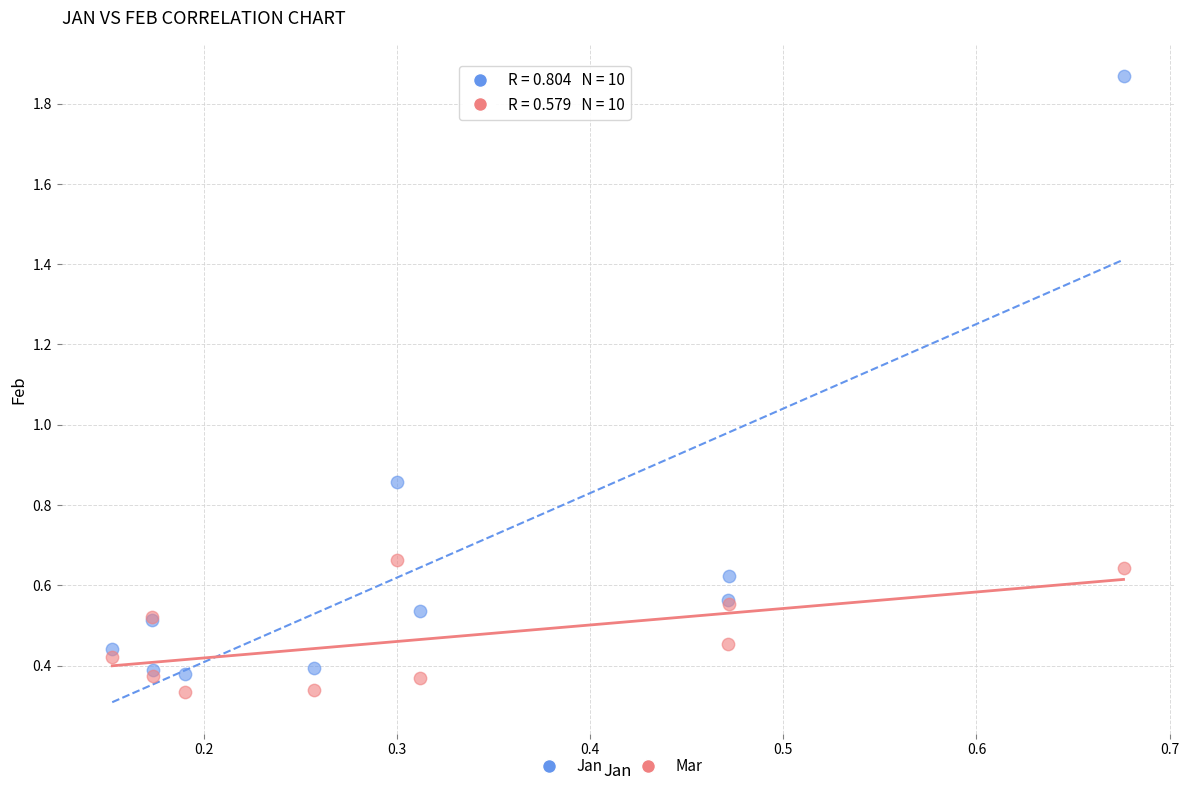

Which series reaches the maximum Y coordinate?

Jan